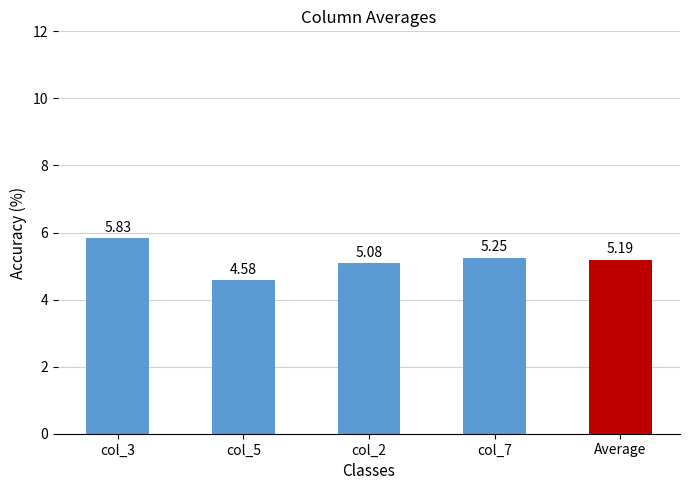

What is the sum of all values?

25.9